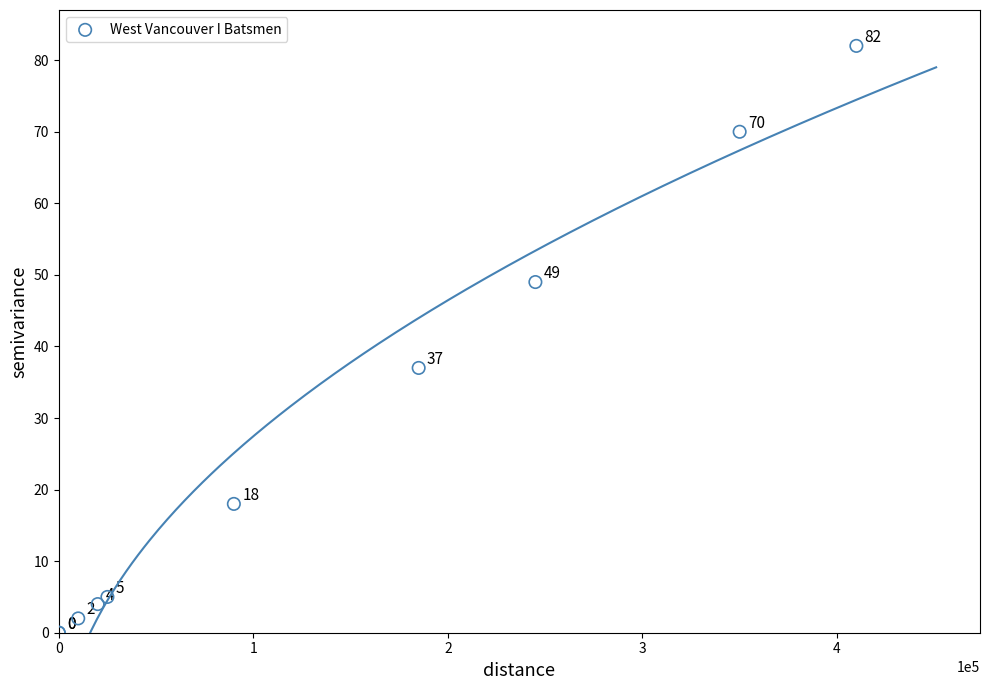

What Y value in the scatter plot is closest to 41?

37